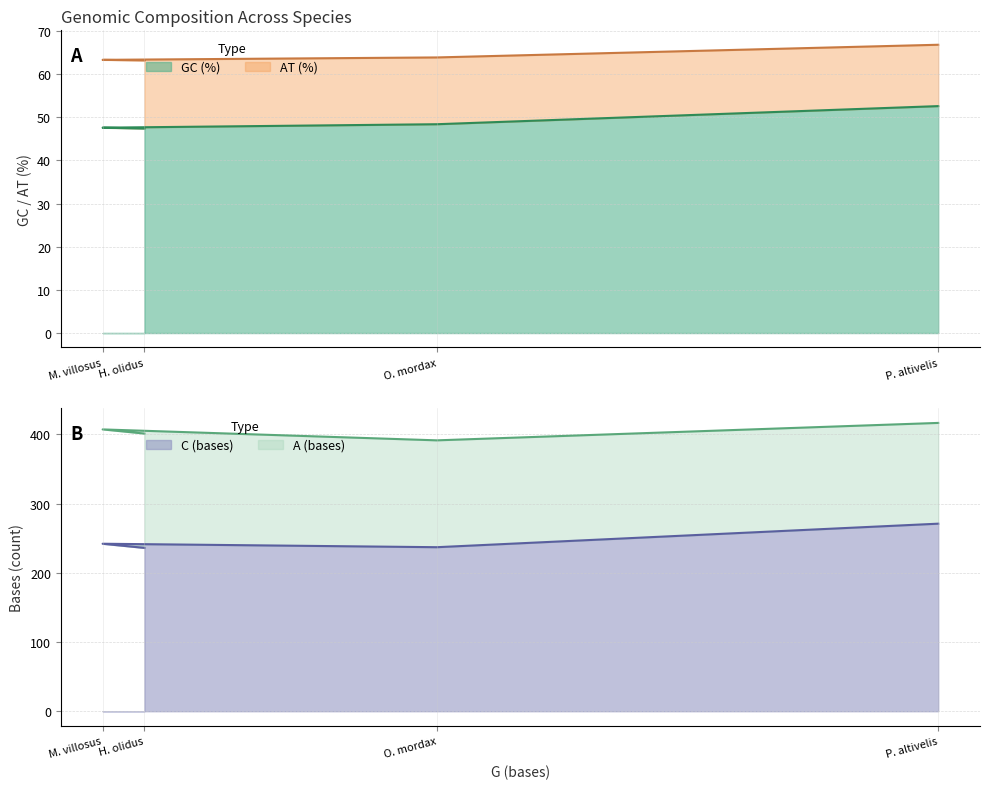

The value of GC (%) at O. mordax is 48.4. True or false?

True